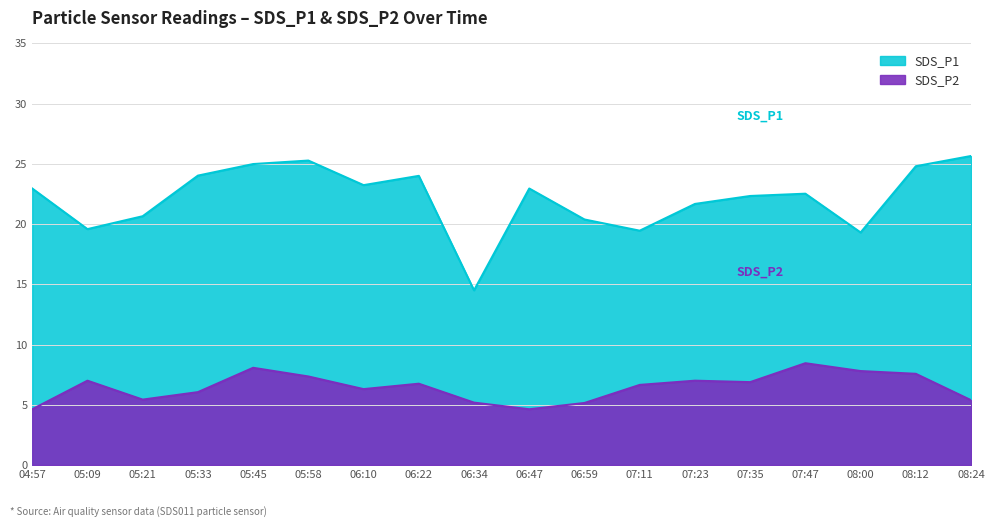

What are all the series names shown in the legend?

SDS_P1, SDS_P2